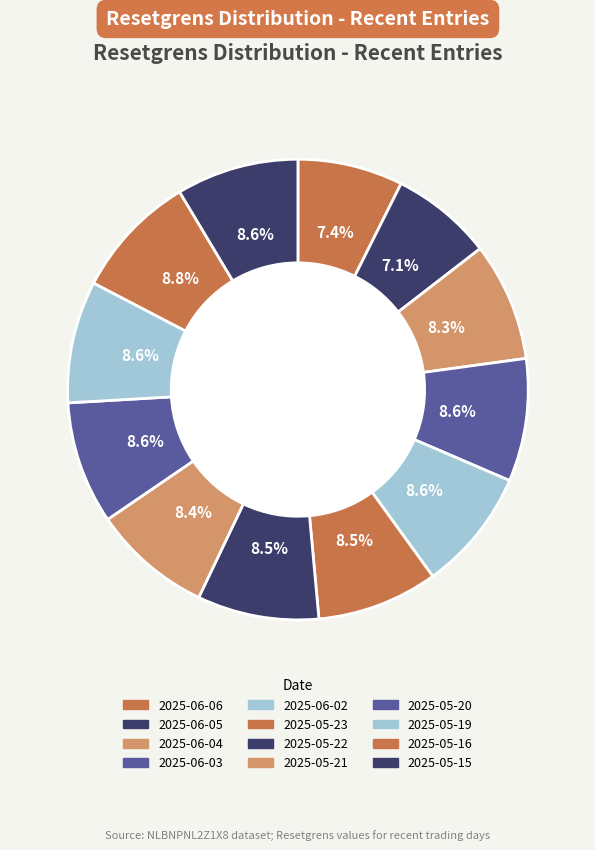

Which slice is the smallest?

2025-06-05